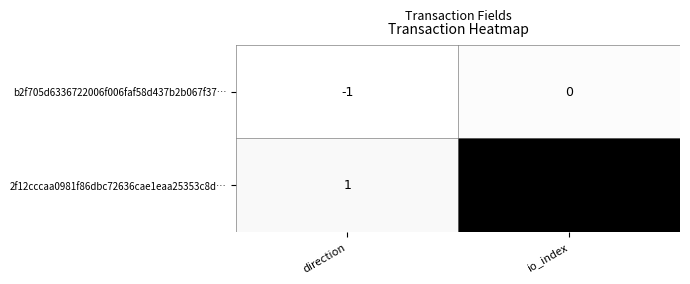

How many negative values does the b2f705d6336722006f006faf58d437b2b067f37… series have?

1